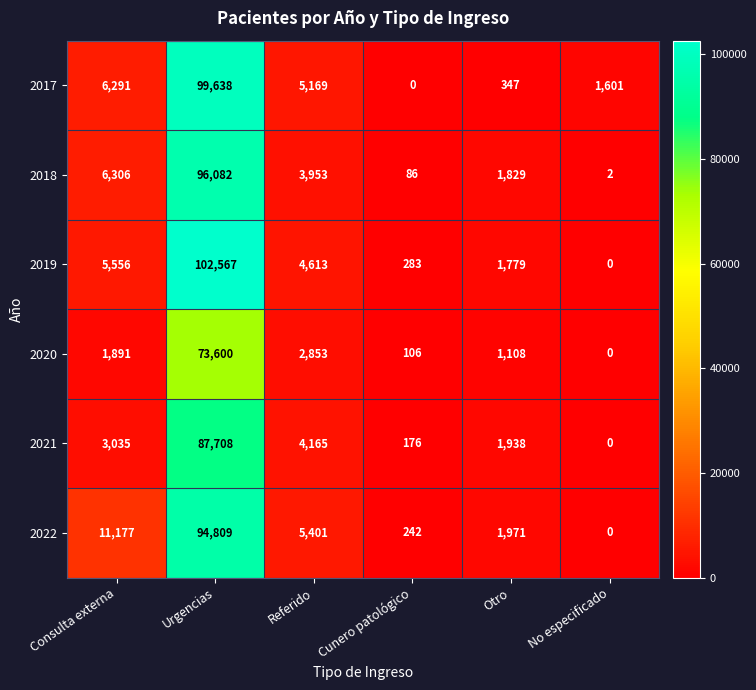

The 2019 series shows 0 at No especificado. True or false?

True